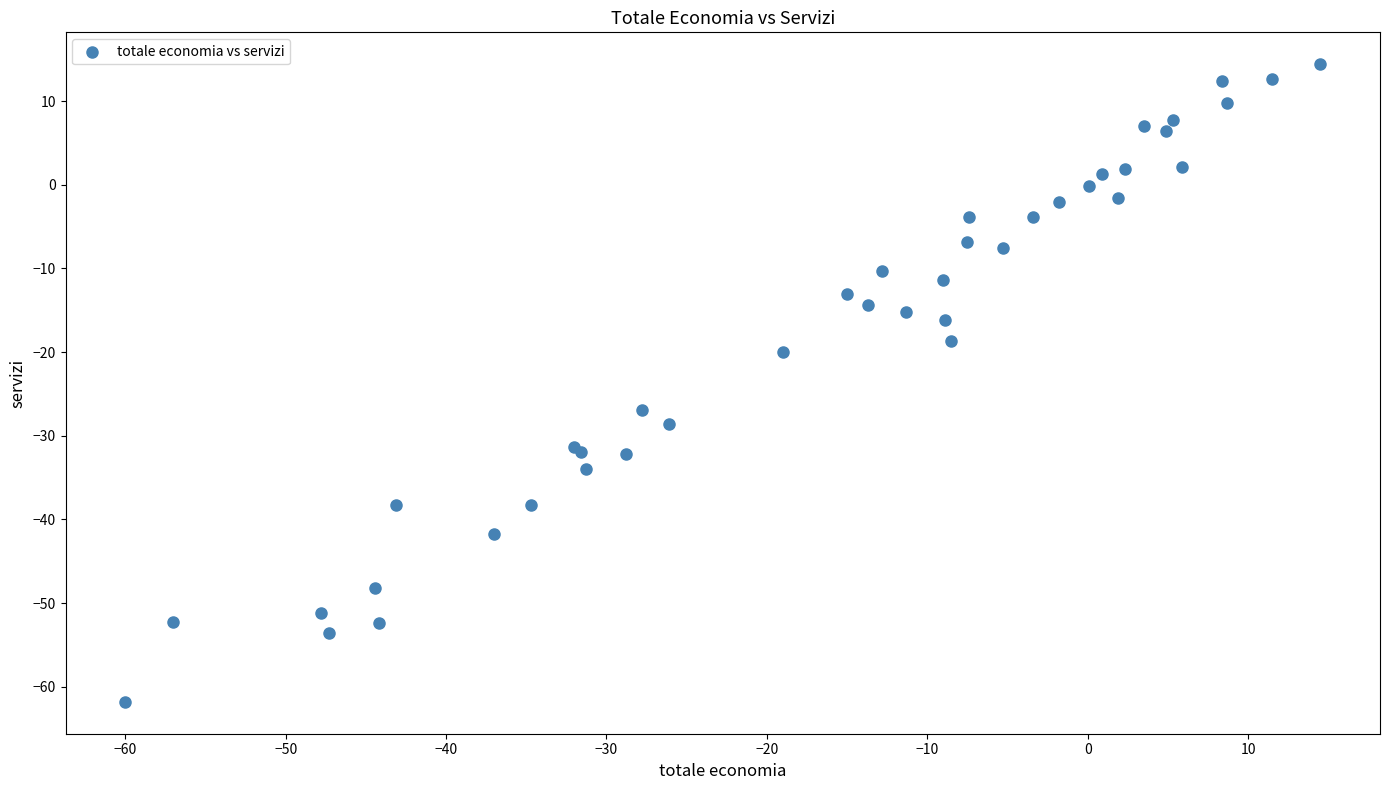

What Y value in the scatter plot is closest to -23?

-20.0